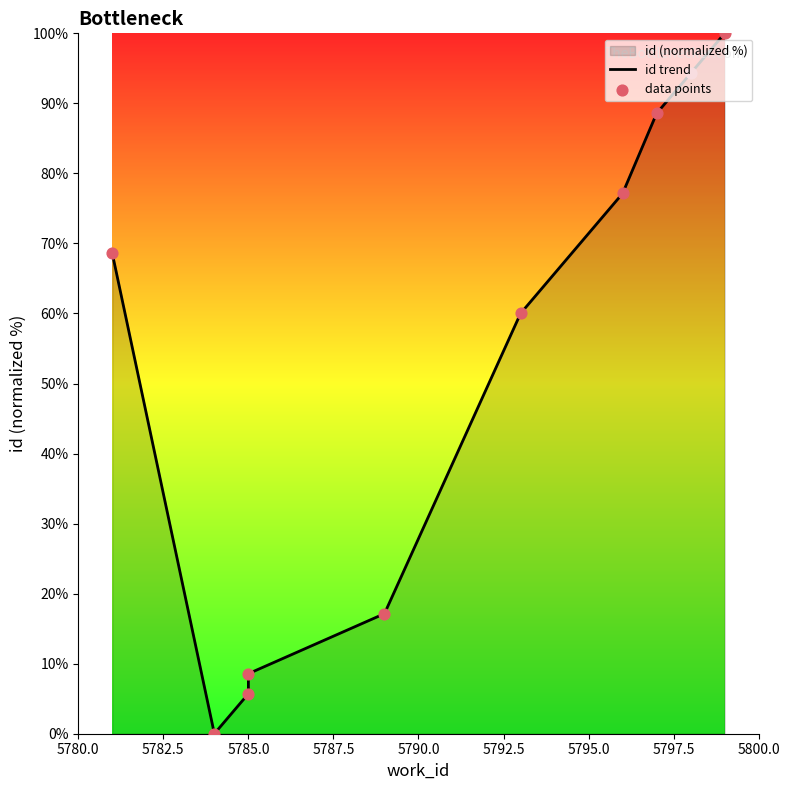

Which series reaches the minimum Y coordinate?

id trend